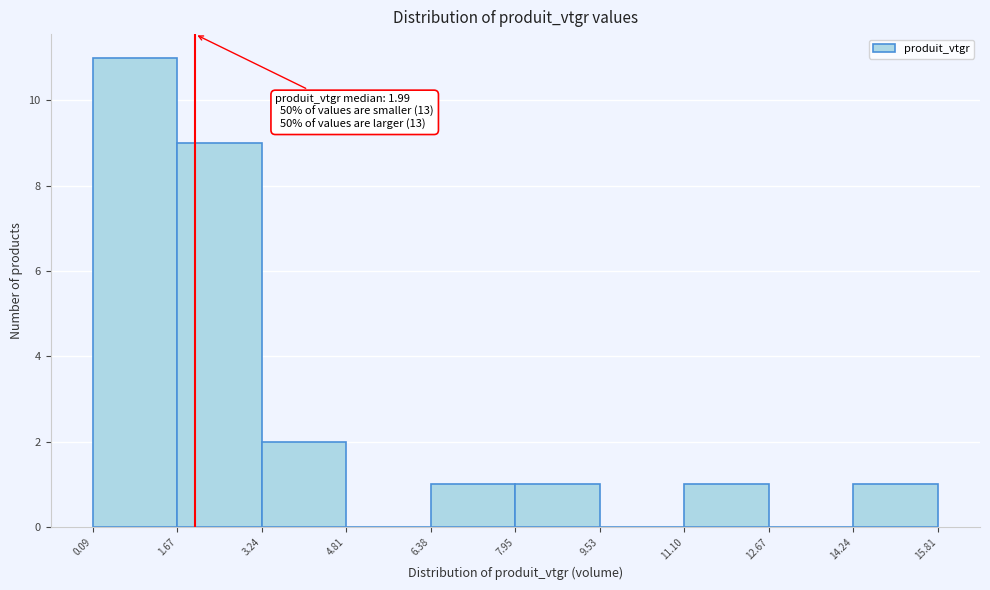

Over which range of the x-axis is the bar tallest?

0.09 to 1.67